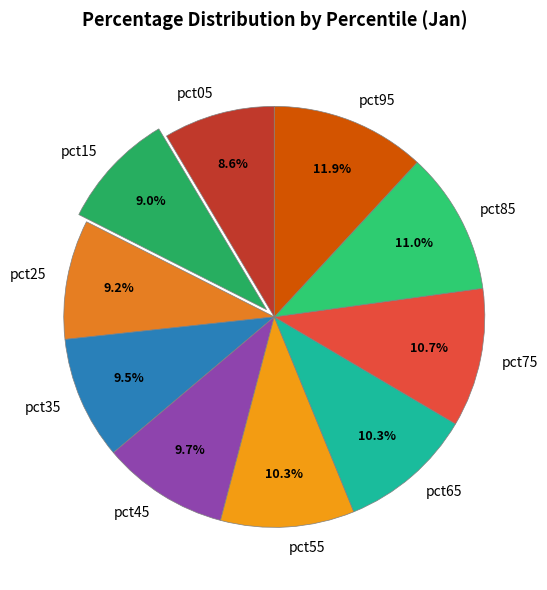

Does any single category account for the majority?

No